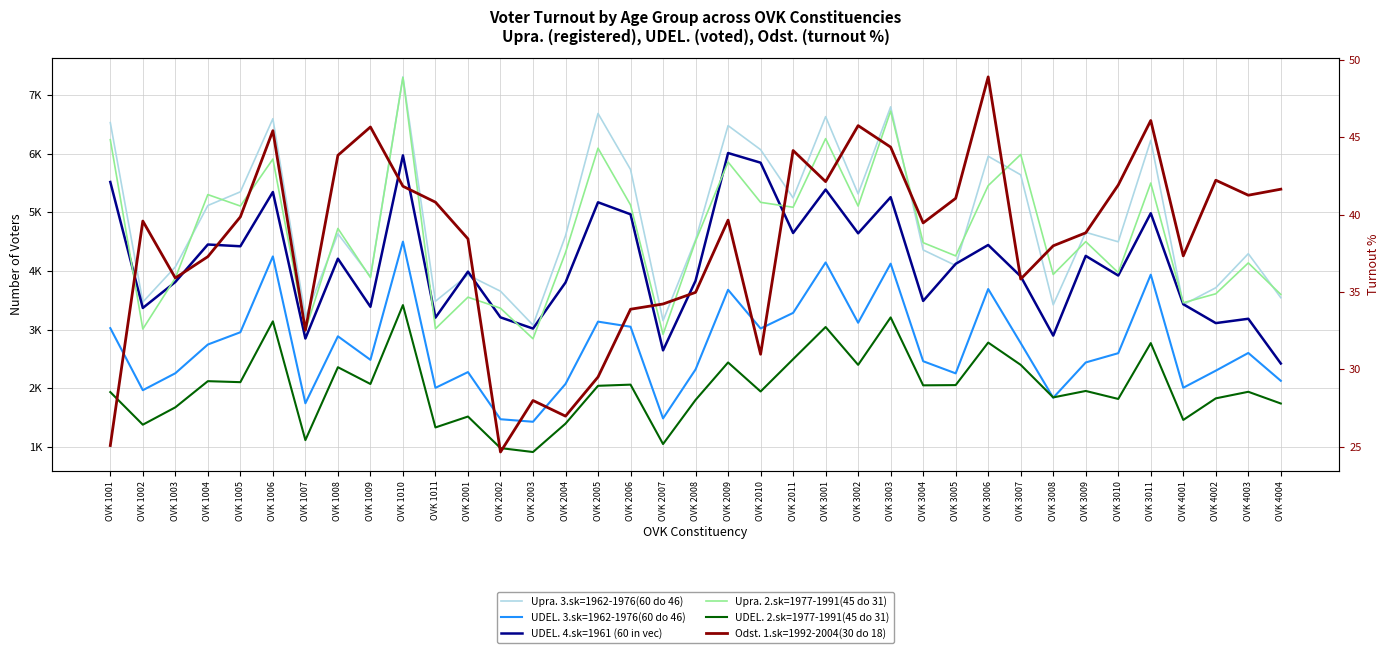

Is this an area chart (filled region under the line)?

No